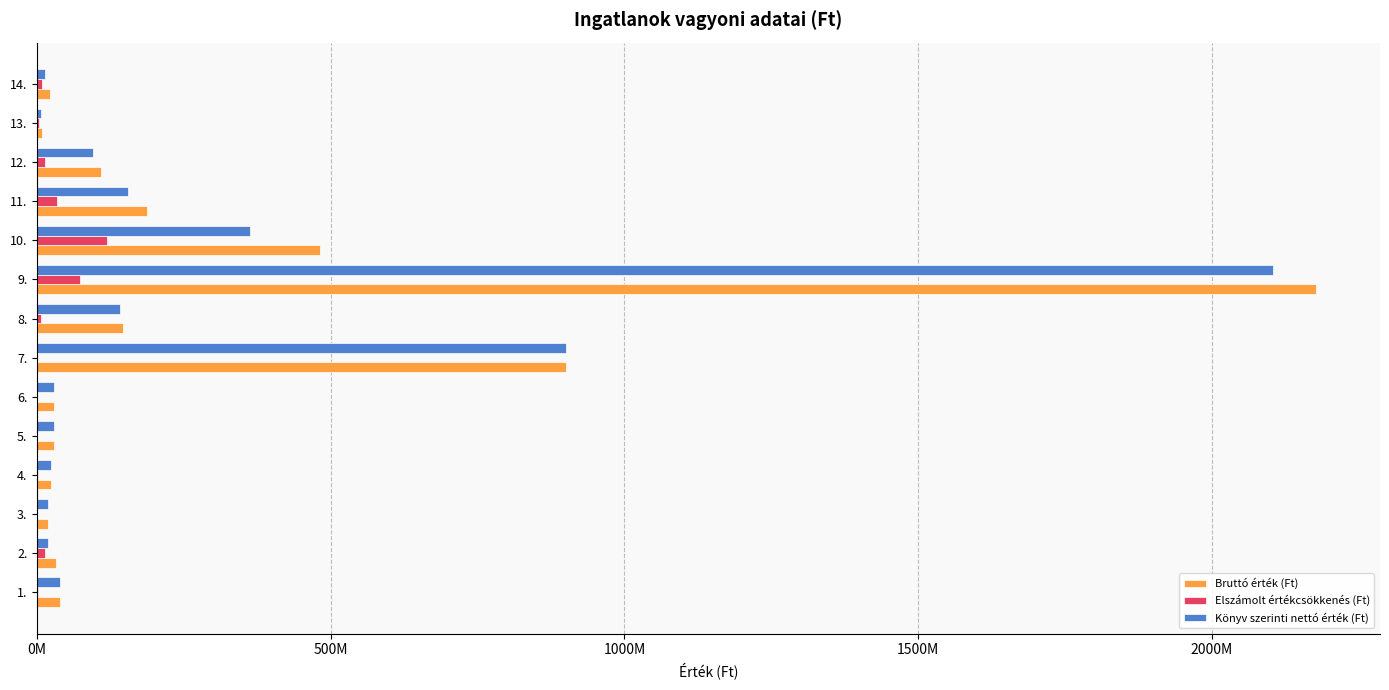

What are all the series names shown in the legend?

Bruttó érték (Ft), Elszámolt értékcsökkenés (Ft), Könyv szerinti nettó érték (Ft)